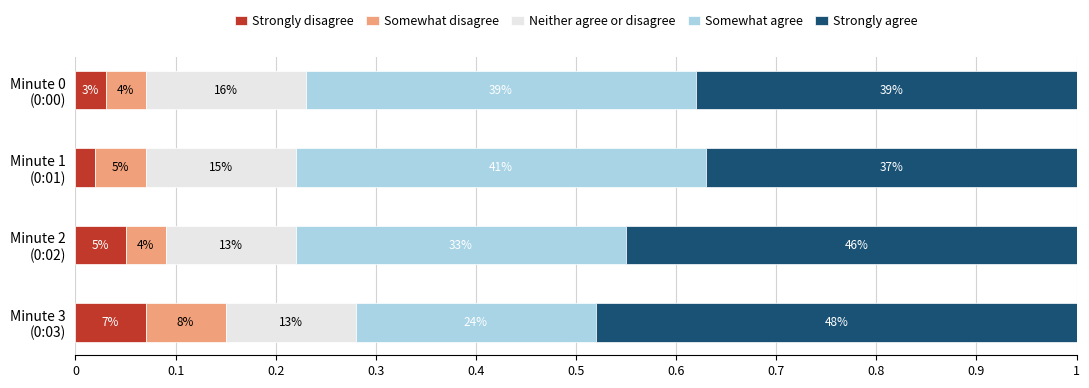

Which series changed the most between Minute 1 (0:01) and Minute 2 (0:02)?

Strongly agree